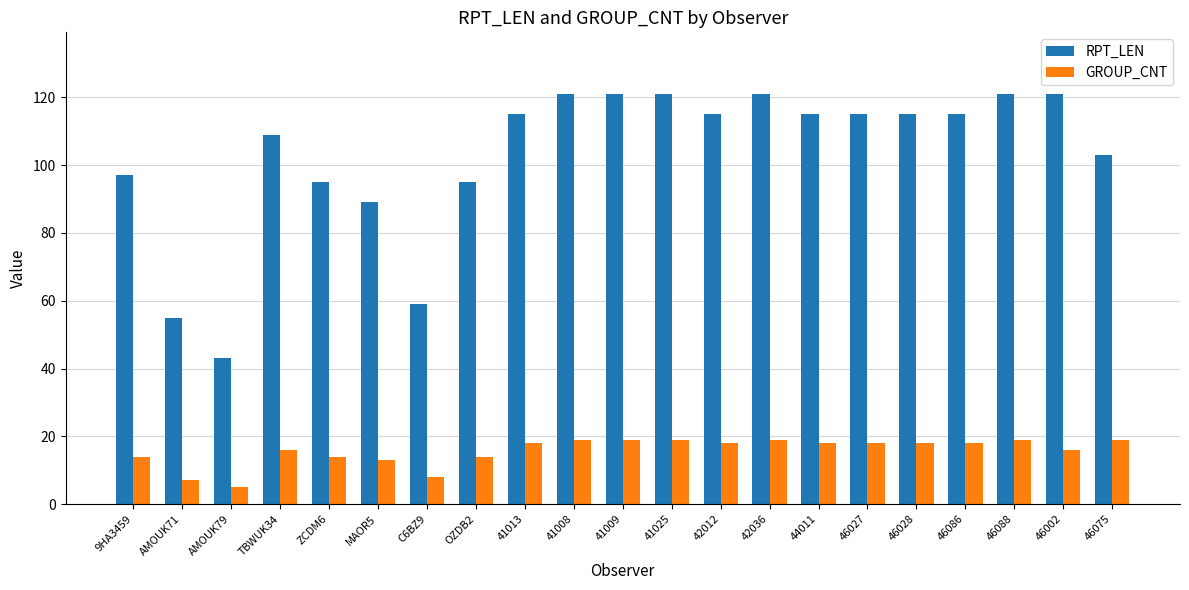

Rank the series at 46002 from highest to lowest value.

RPT_LEN, GROUP_CNT